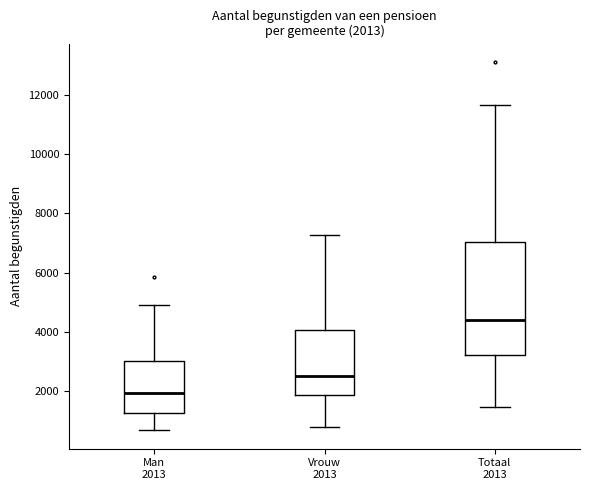

Which box's median line is the lowest?

Man 2013